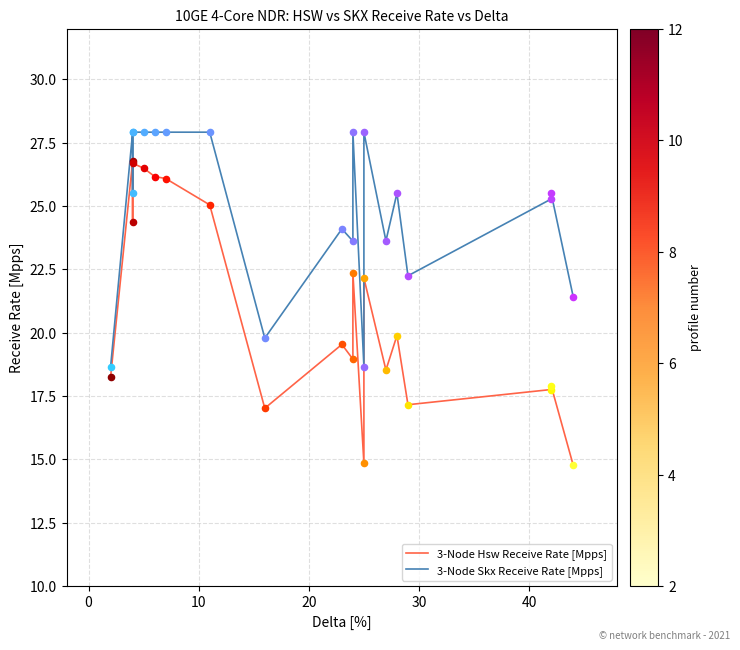

Which series reaches the minimum Y coordinate?

3-Node Hsw Receive Rate [Mpps]